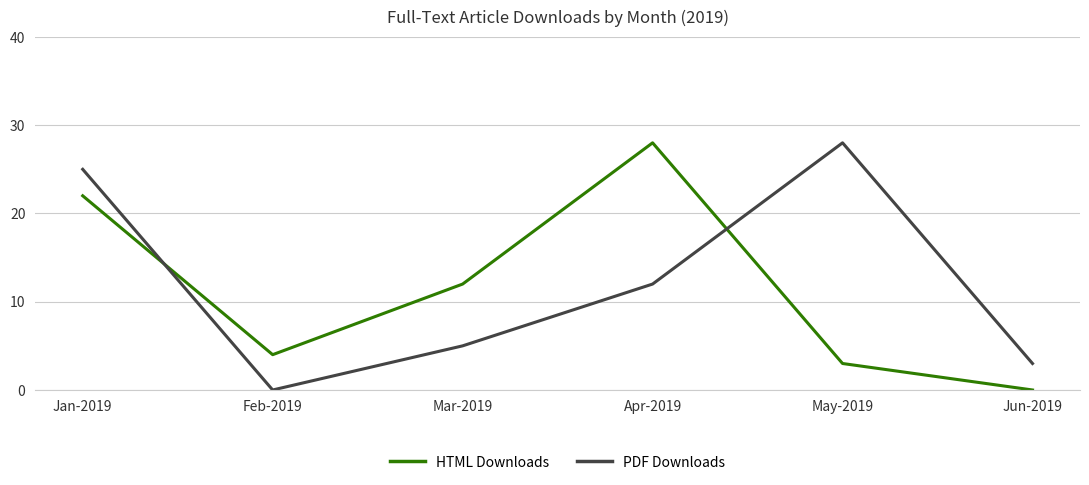

What is the difference between the highest and lowest values at Mar-2019?

7